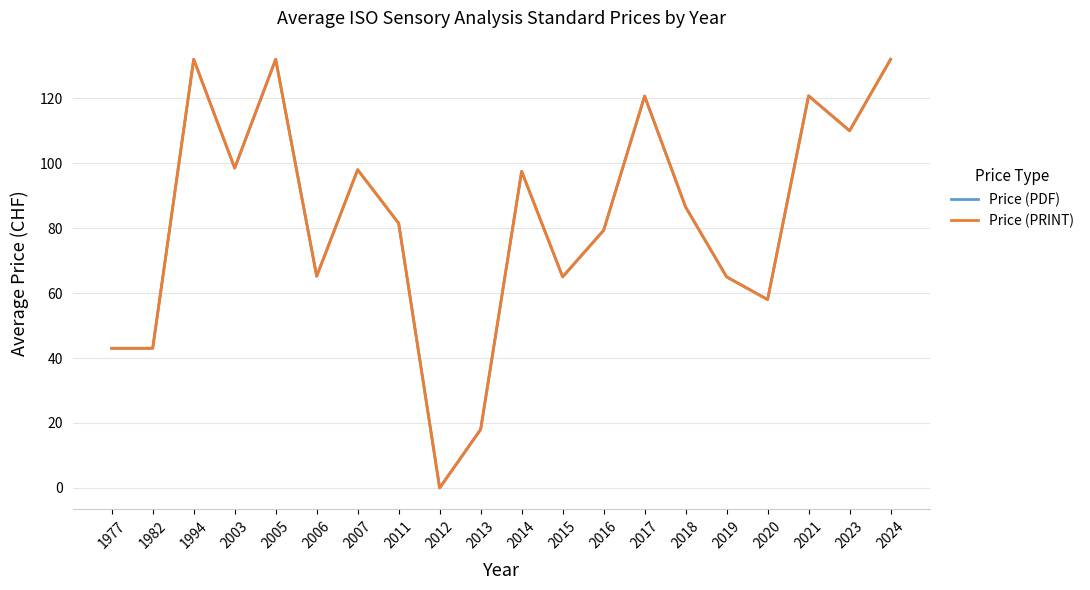

Is this an area chart (filled region under the line)?

No